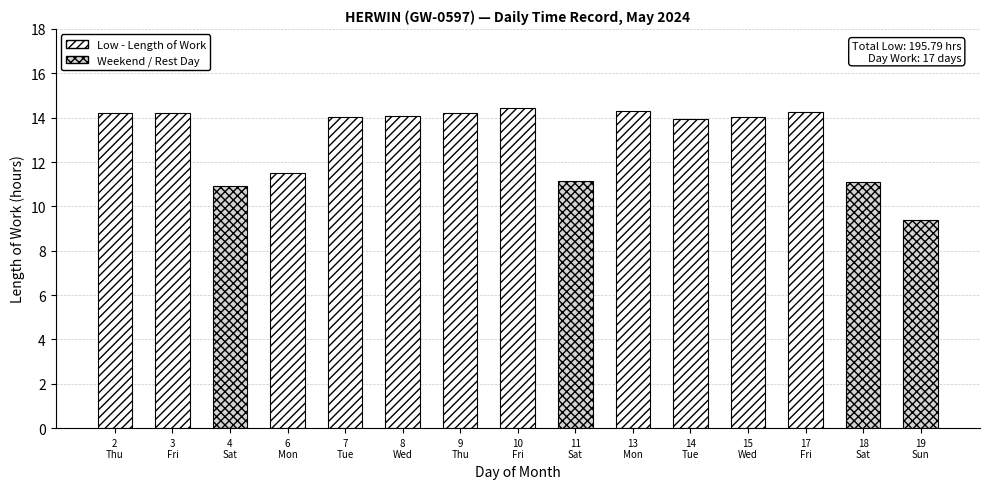

Read the value at 9
Thu.

14.2